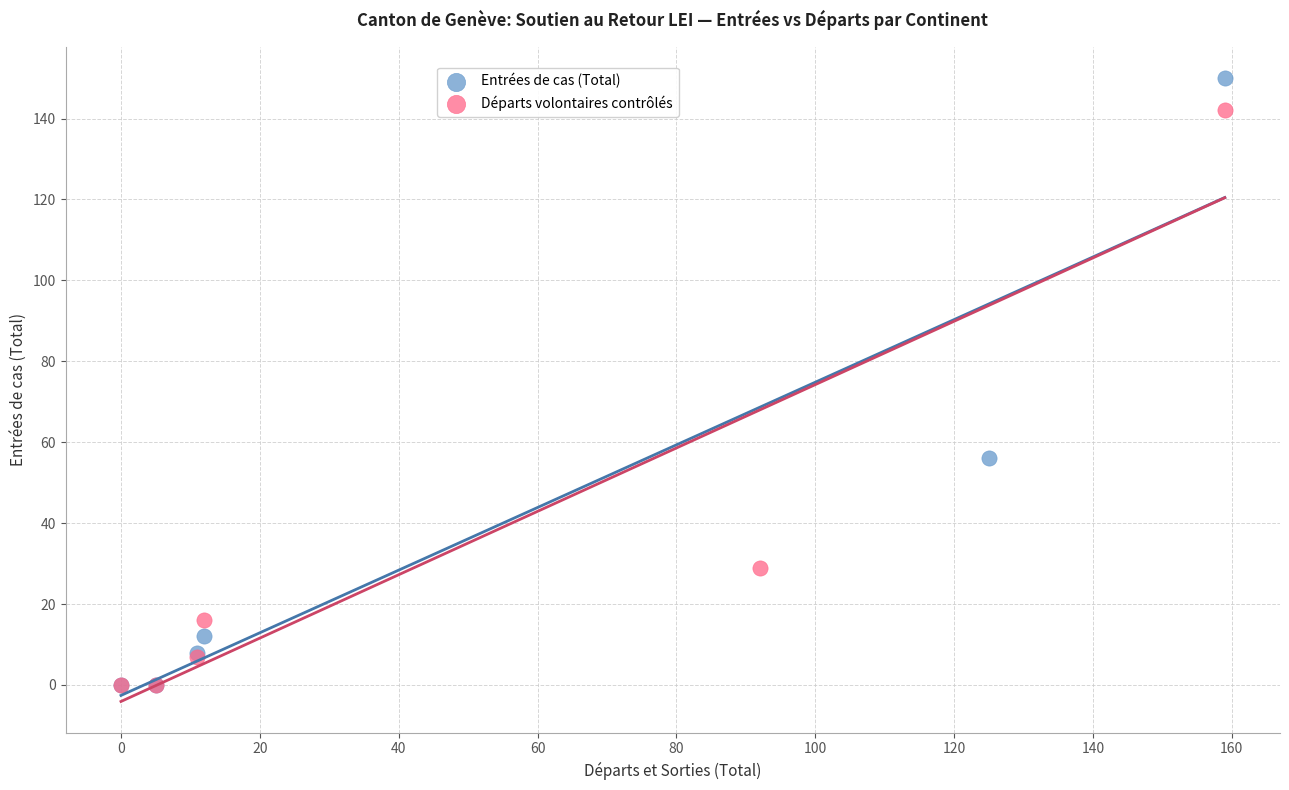

Which series has the widest spread of Y values?

Entrées de cas (Total)